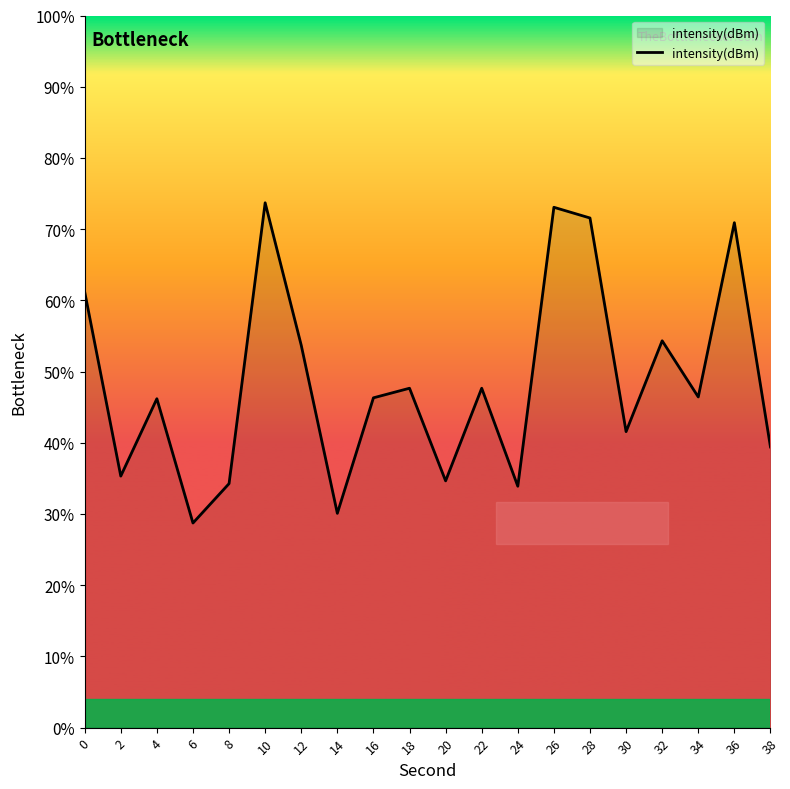

At which category does the chart reach its peak across all series?

10